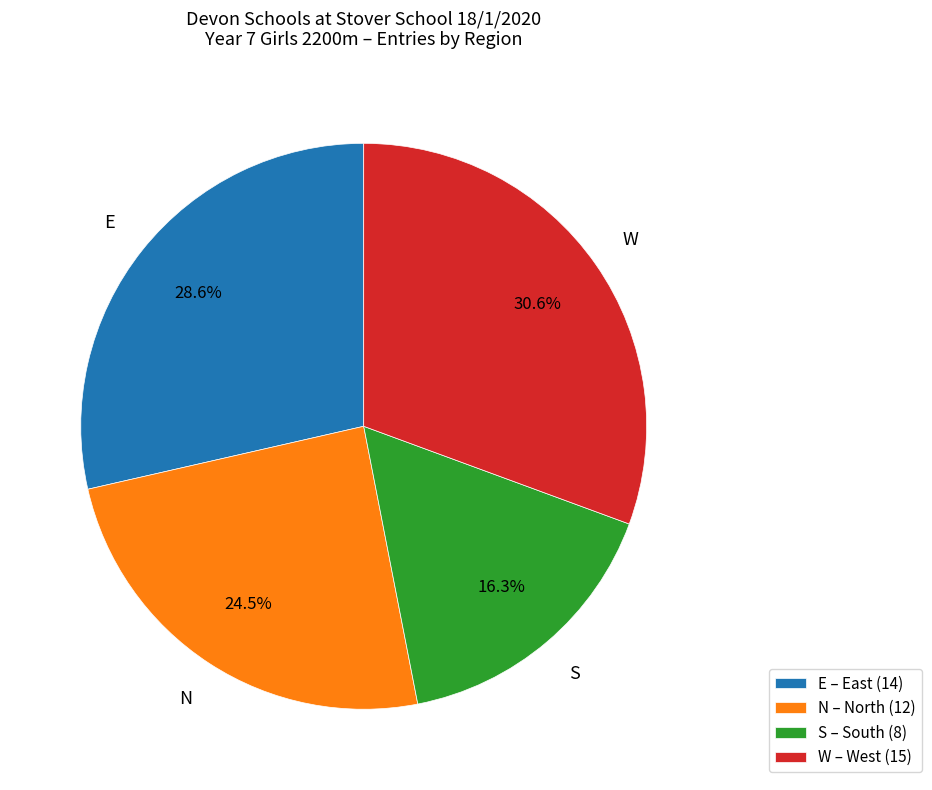

Which slice is the largest?

W